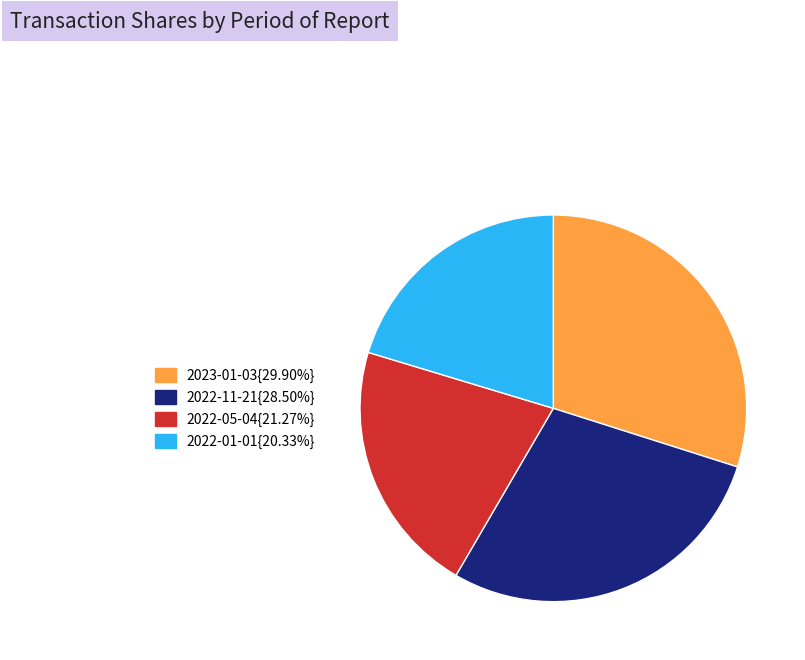

Is the sum of 2022-05-04{21.27%} and 2022-11-21{28.50%} greater than half?

No